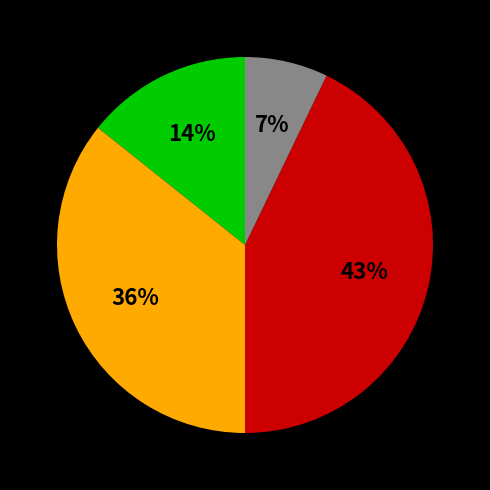

To the nearest percent, what is the difference between the largest and smallest slice percentages?

36%